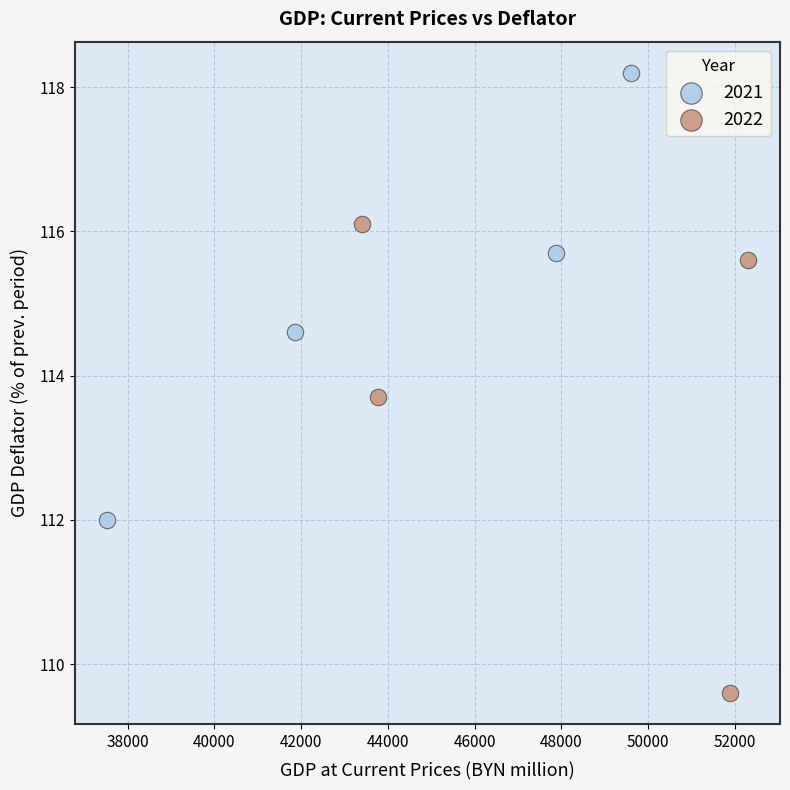

Which series reaches the maximum Y coordinate?

2021